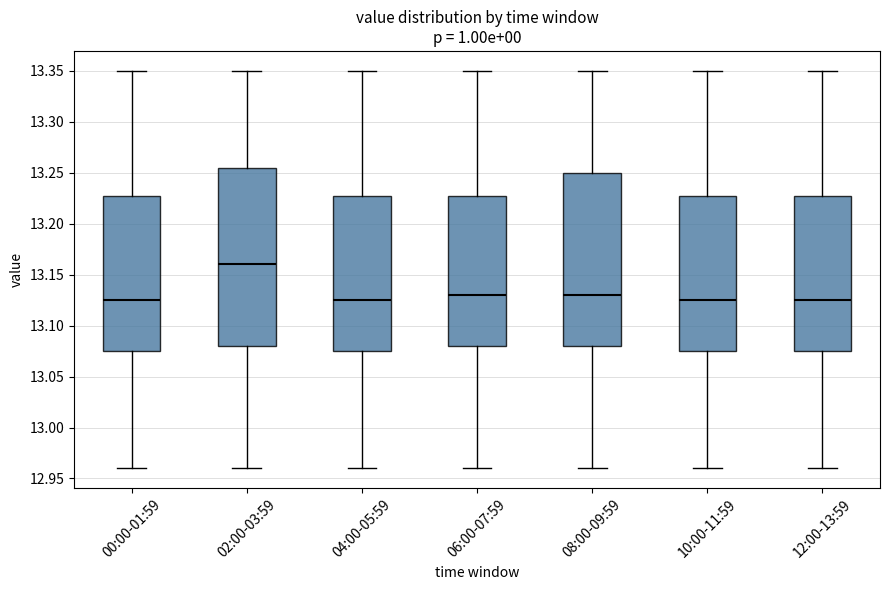

Where does the median line of the box for 12:00-13:59 sit on the y-axis? The values are not printed on the chart, so give them approximately, as read against the axis.

13.125